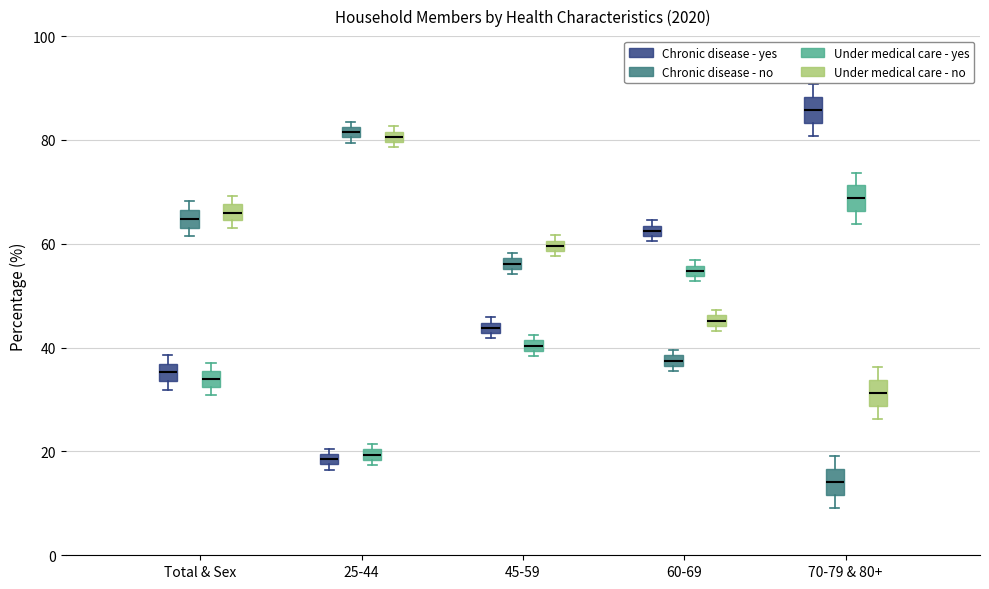

Where is the lower edge of the box for 60-69 (Under medical care - yes) on the y-axis? The values are not printed on the chart, so give them approximately, as read against the axis.

54